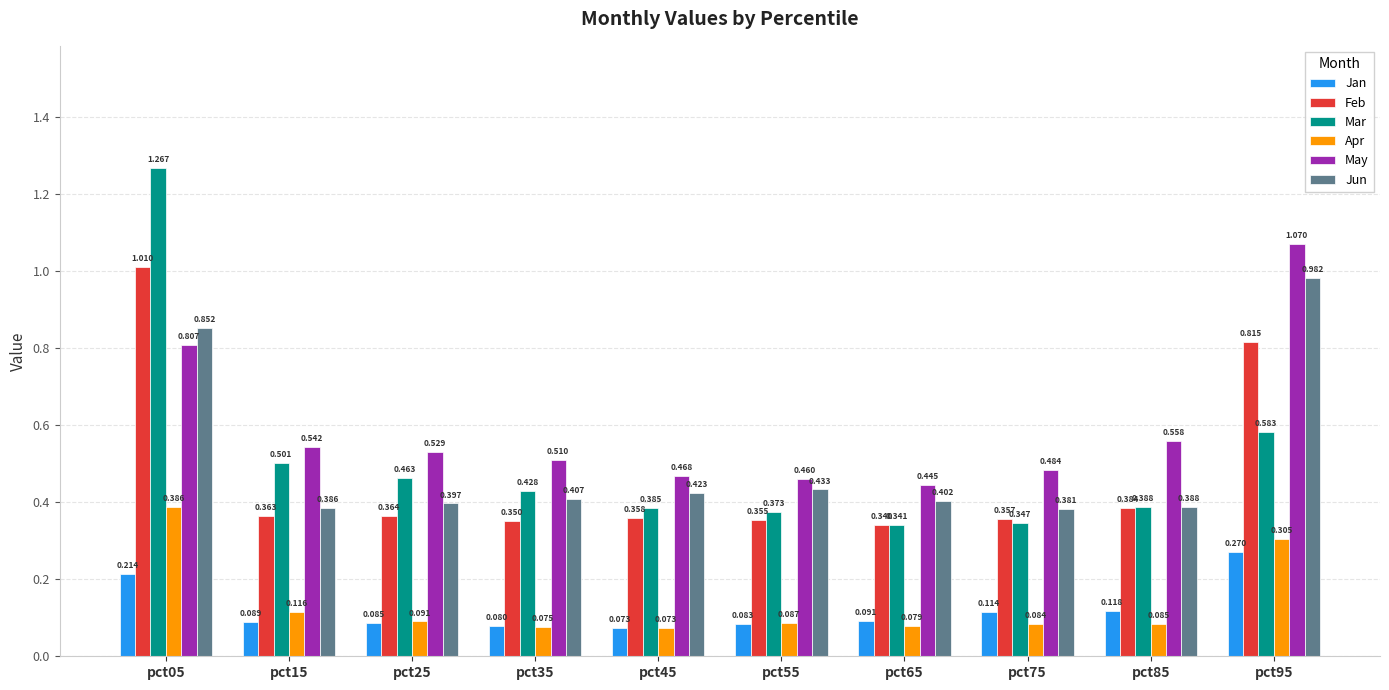

Rank the series by their maximum value, from highest to lowest.

Mar, May, Feb, Jun, Apr, Jan